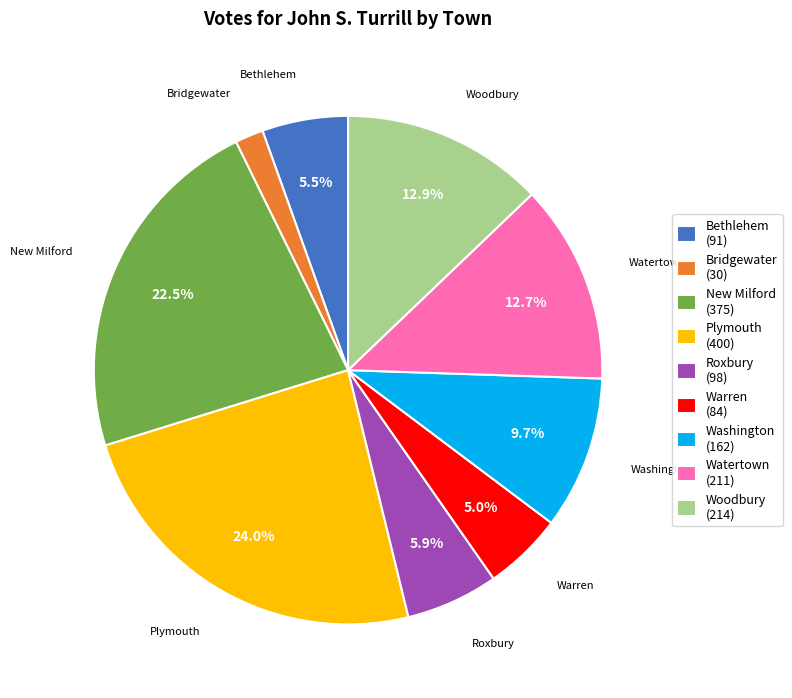

To the nearest percent, what is the difference between the largest and smallest slice percentages?

22%